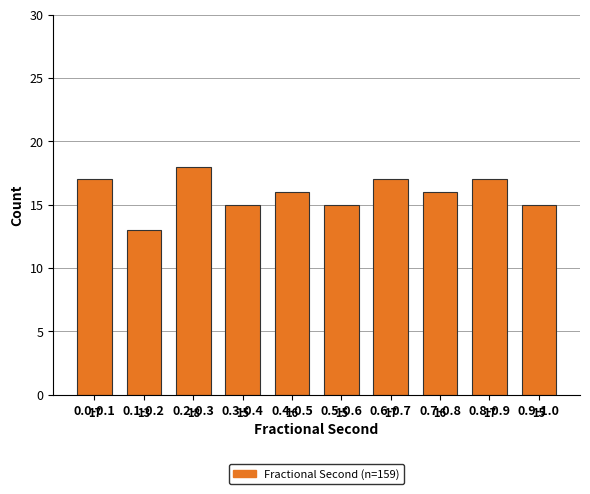

Reading left to right, what are all the values shown in this chart?

17	13	18	15	16	15	17	16	17	15